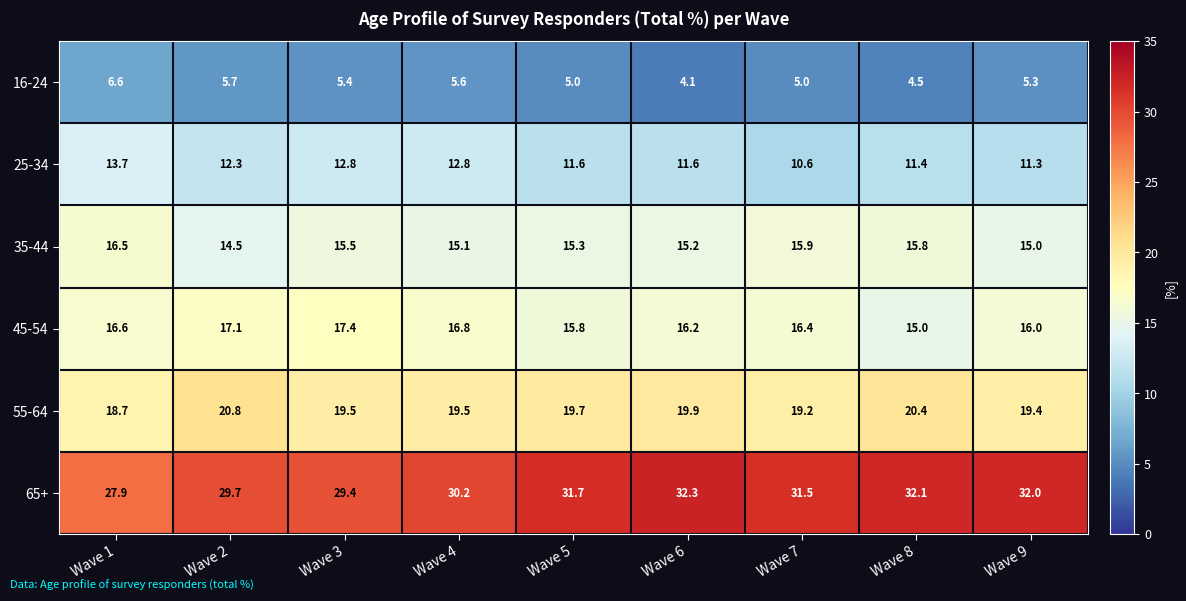

The 45-54 series shows 17.1 at Wave 2. True or false?

True